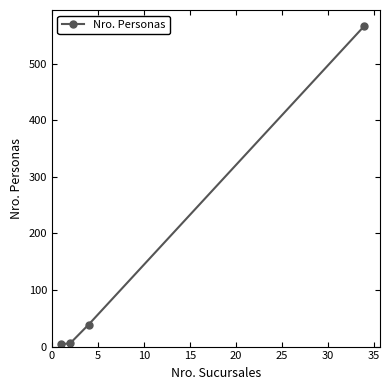

What is the maximum value shown in the chart?

567